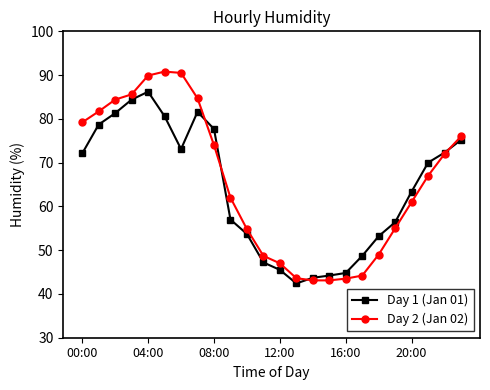

What is the value of the Day 2 (Jan 02) point at the 18th from the left?

44.2